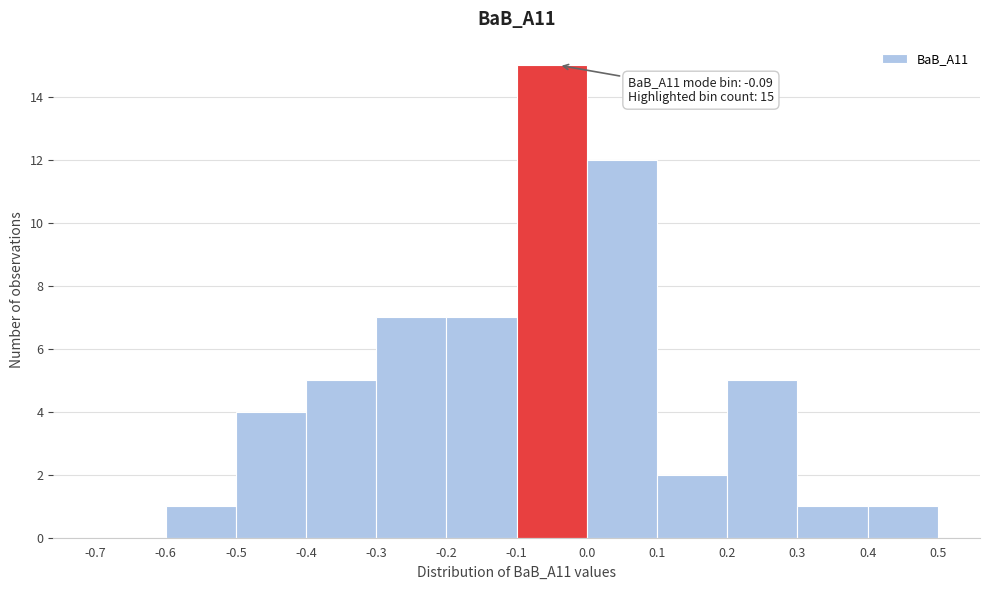

Which range on the x-axis has the tallest bar?

-0.1 to 0.0